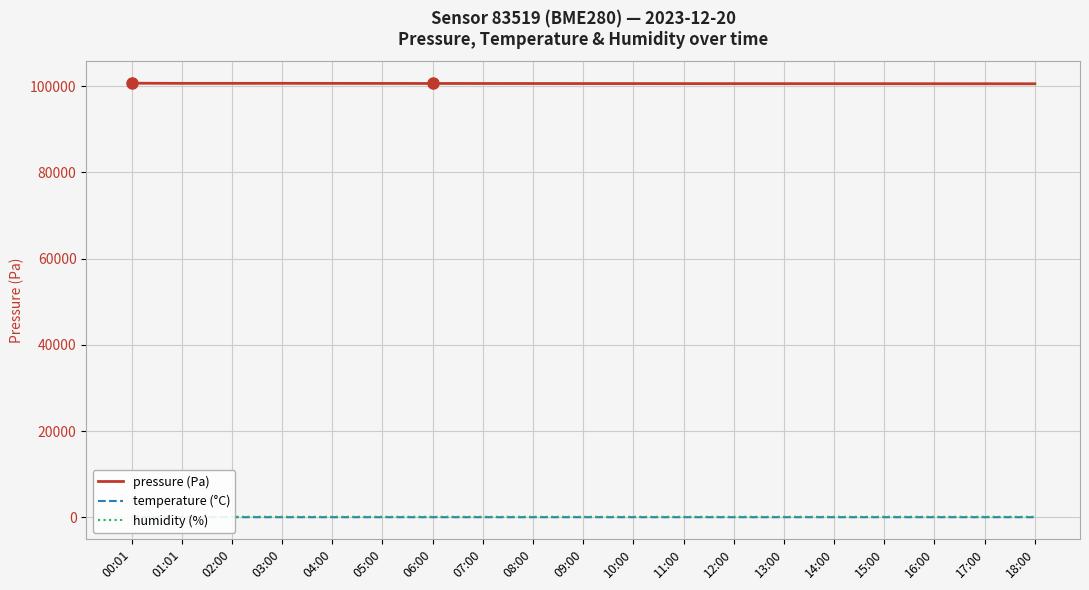

What are all the series names shown in the legend?

pressure (Pa), temperature (°C), humidity (%)